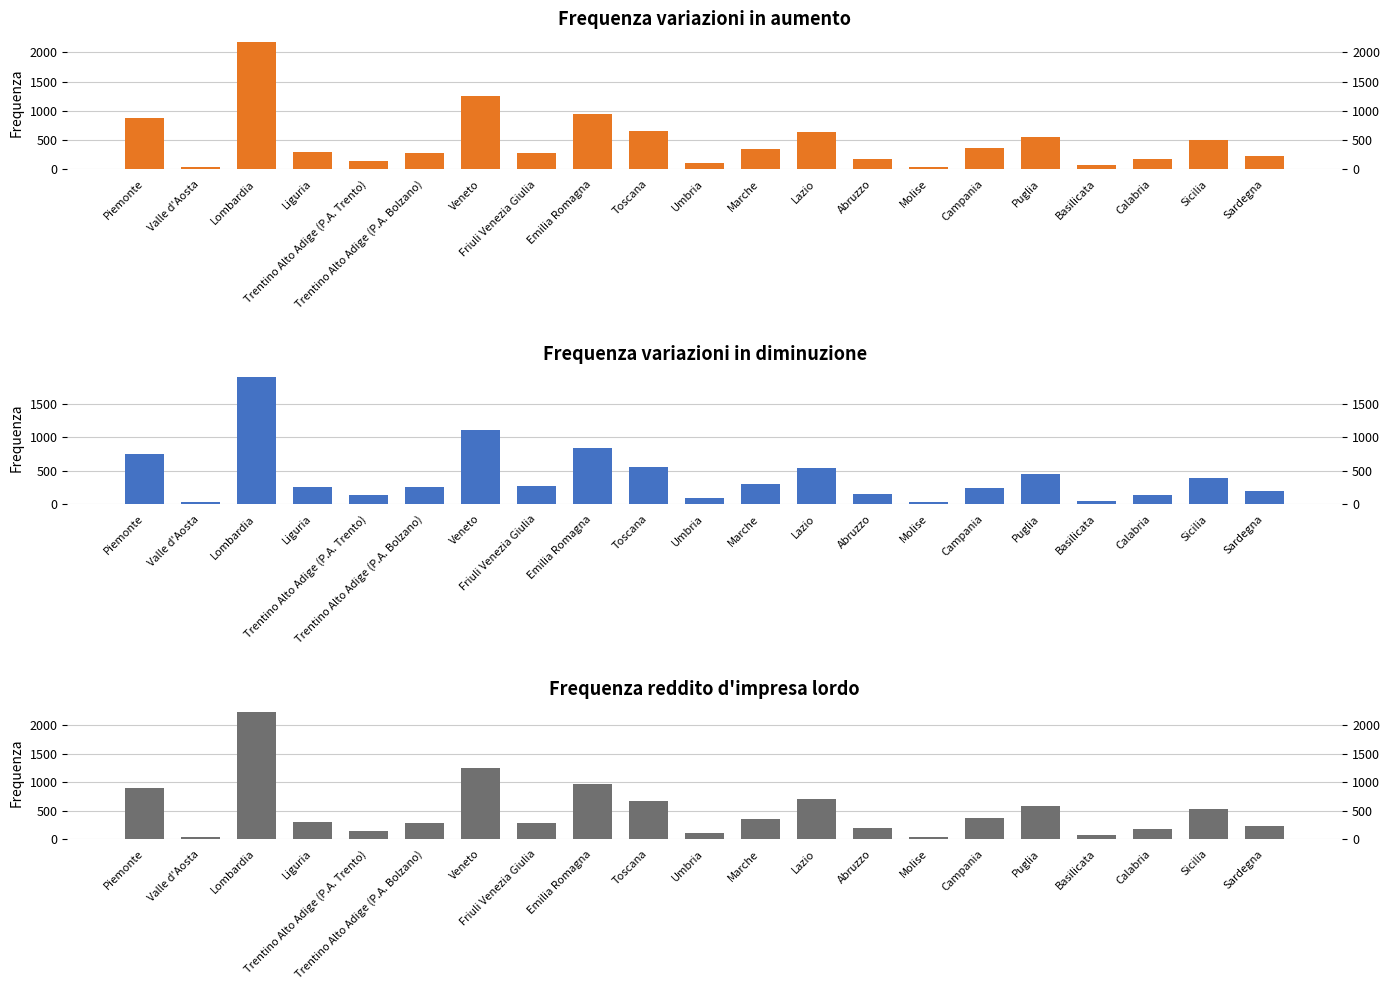

What is the sum of all Frequenza reddito d'impresa values?

10421